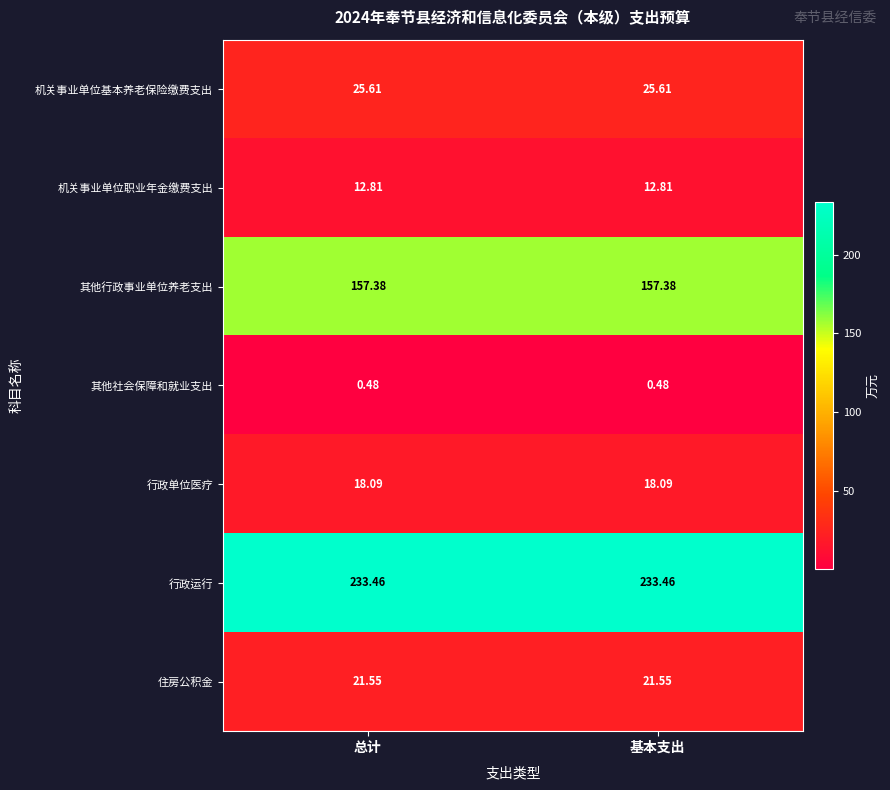

Which series has the largest total across all categories?

行政运行